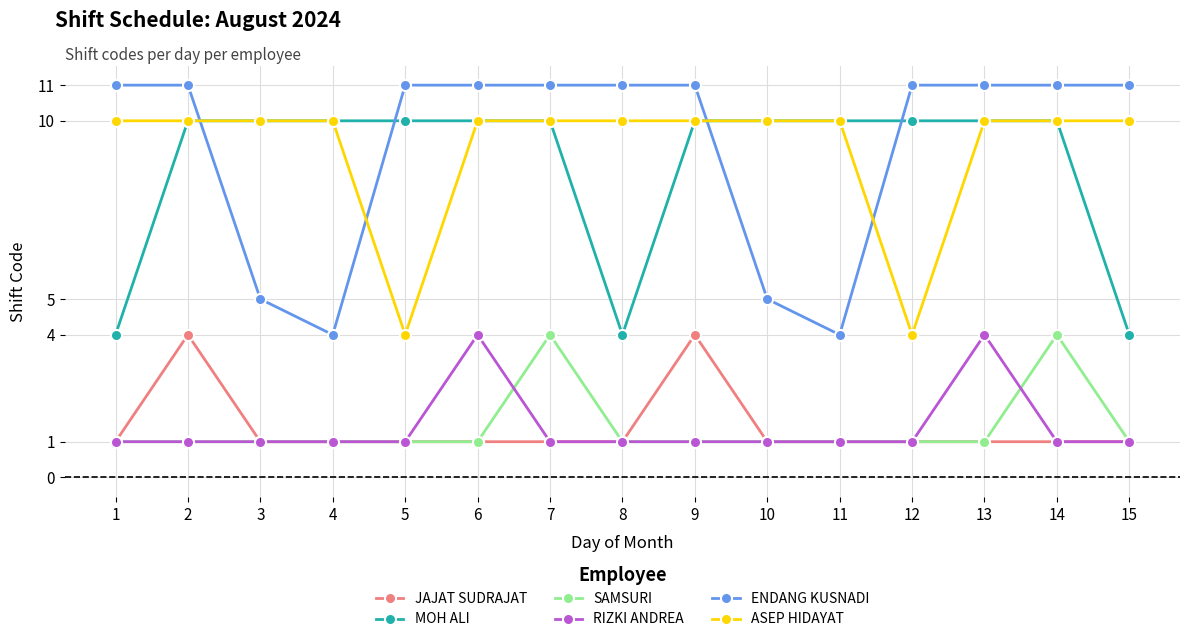

What are all the series names shown in the legend?

JAJAT SUDRAJAT, MOH ALI, SAMSURI, RIZKI ANDREA, ENDANG KUSNADI, ASEP HIDAYAT